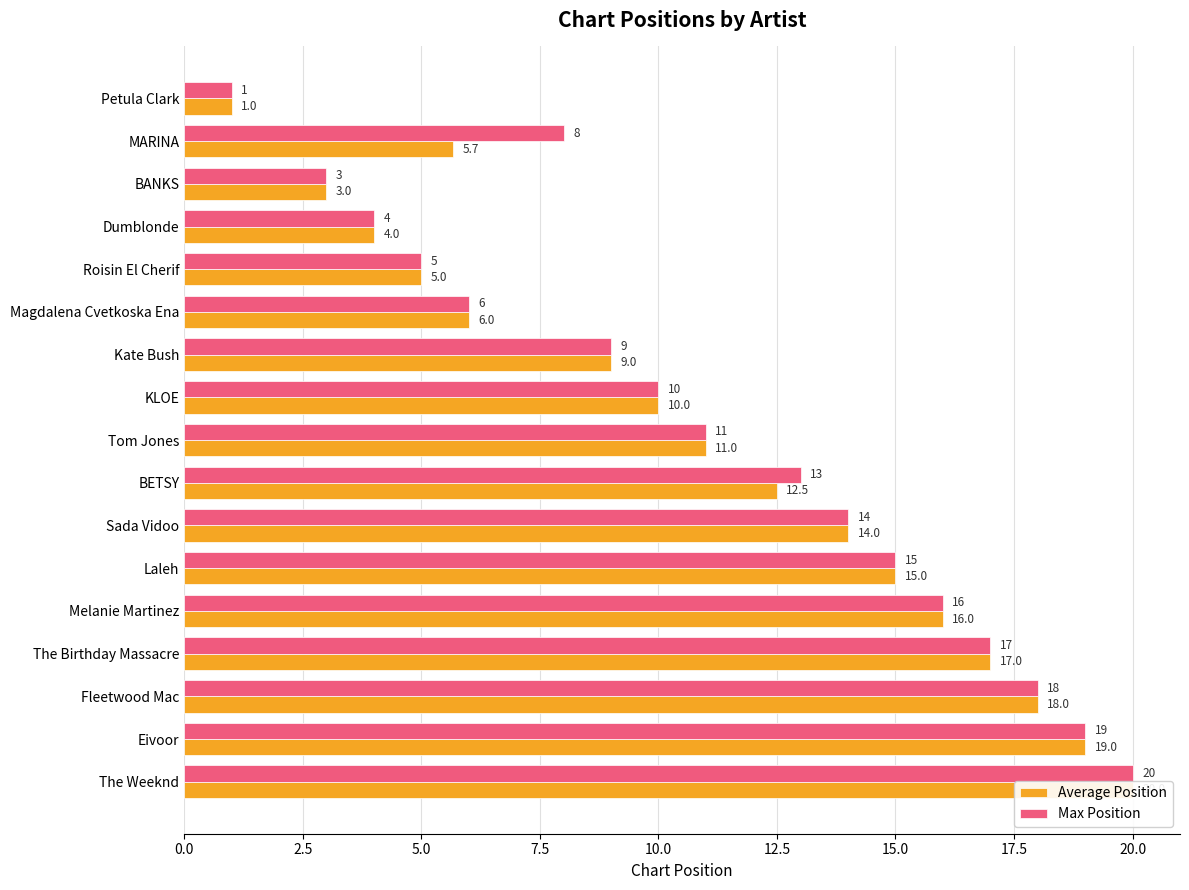

Rank the series by their maximum value, from lowest to highest.

Average Position, Max Position